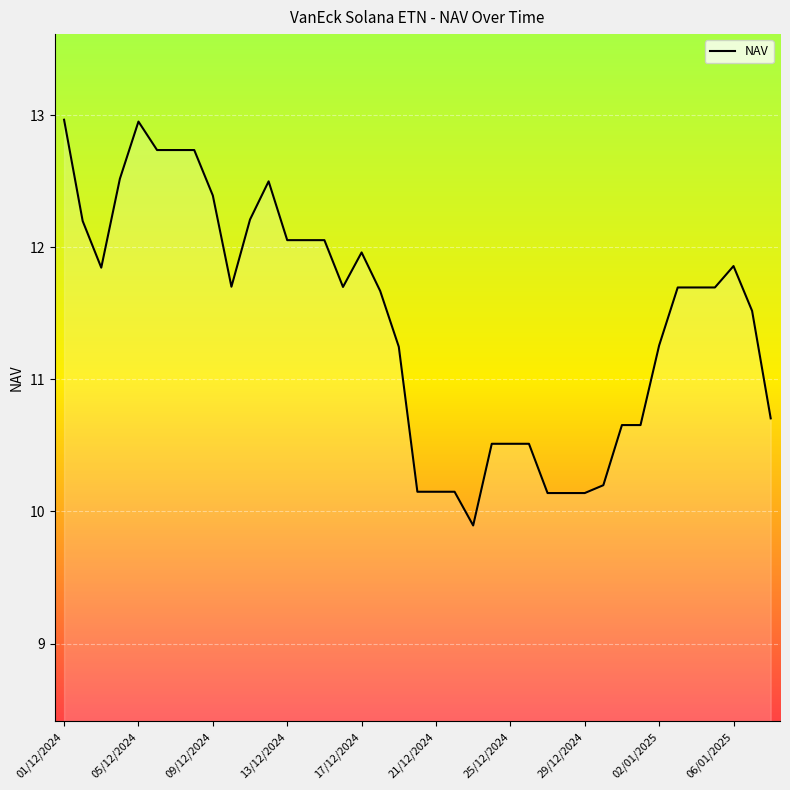

What is the greatest value displayed?

13.0